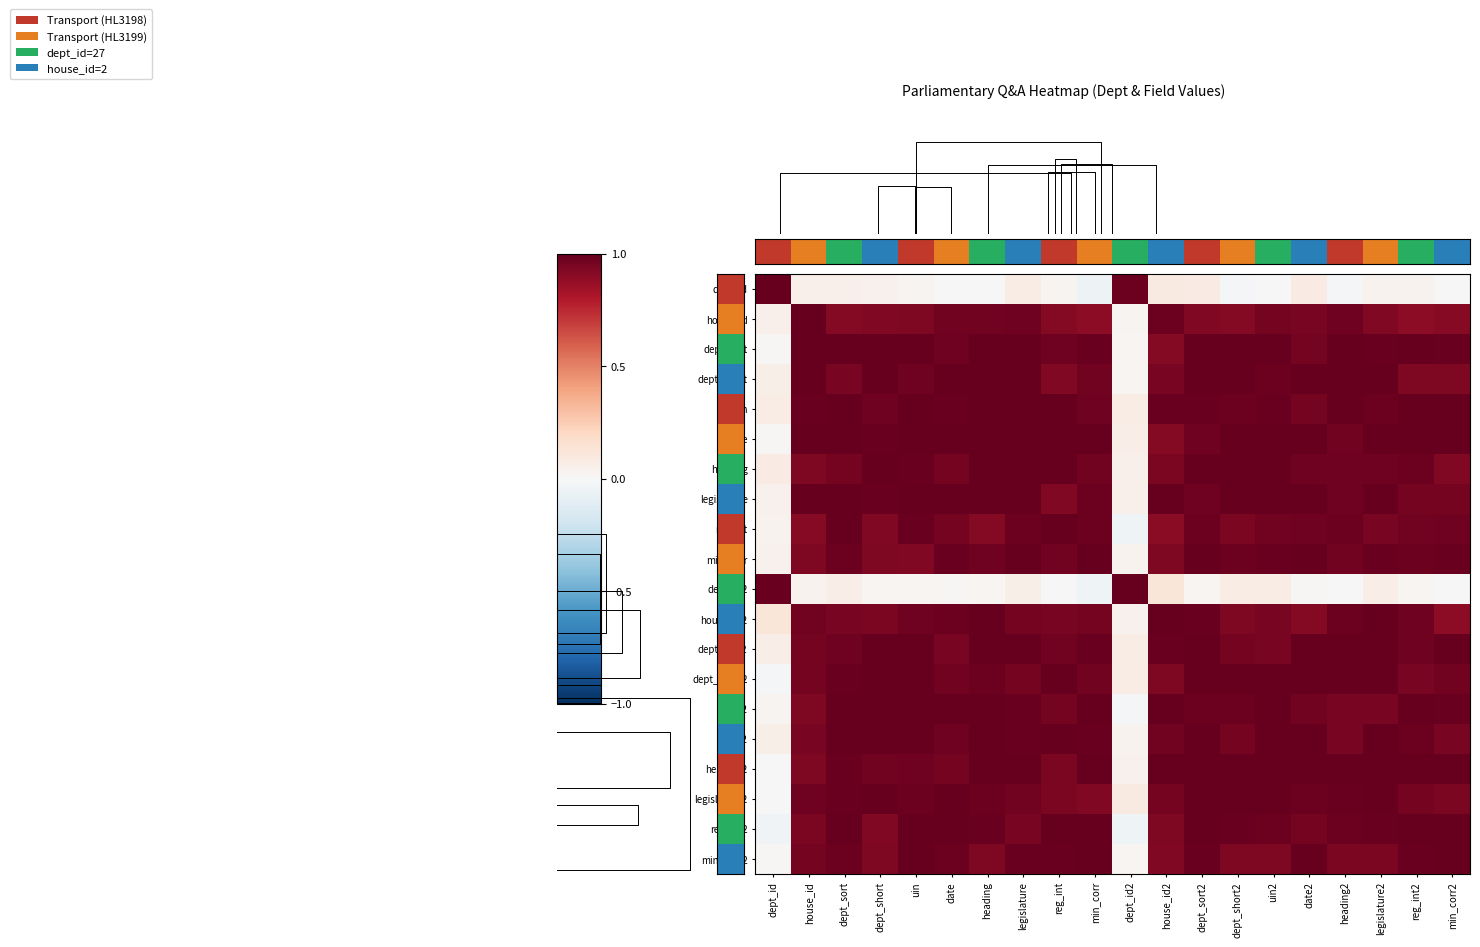

Is the value of dept_short at house_id greater than the value of date2 at dept_sort?

No